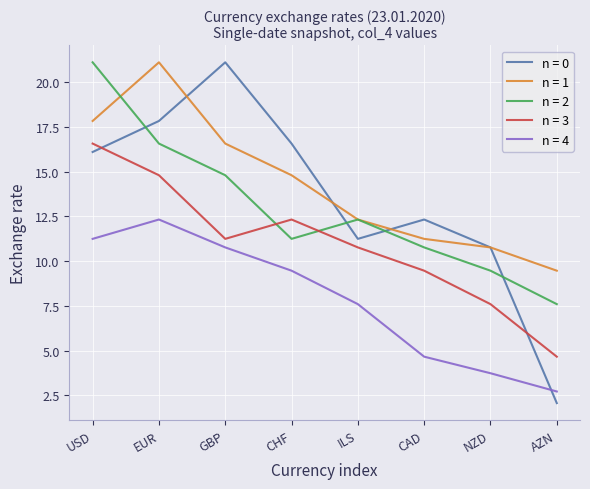

What position from the left is ILS?

5